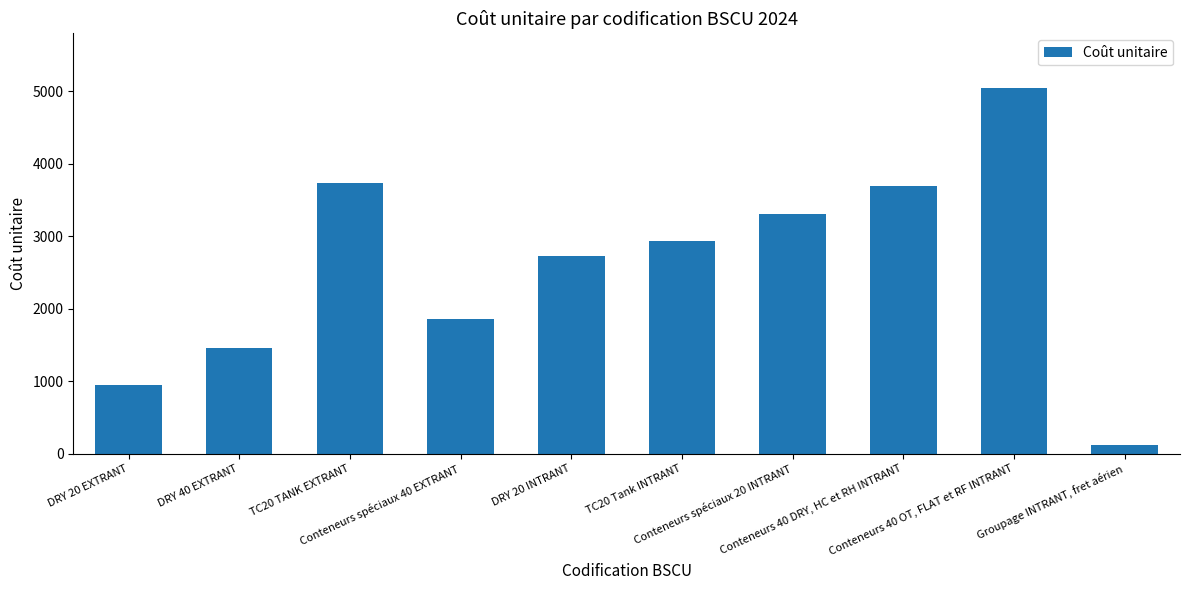

Which category has the lowest value across all series?

Groupage INTRANT, fret aérien